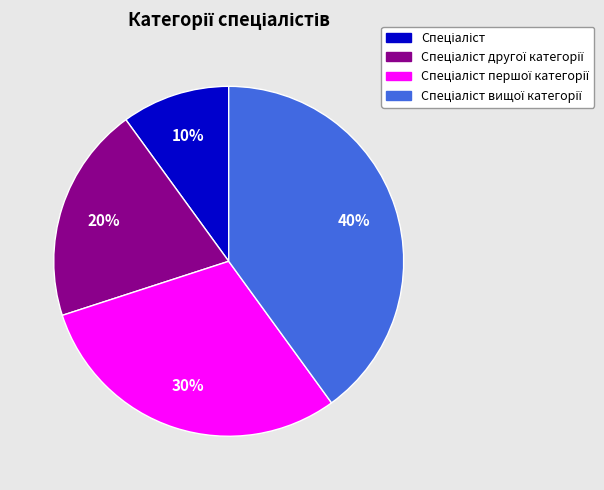

To the nearest percent, what is the difference between the largest and smallest slice percentages?

30%